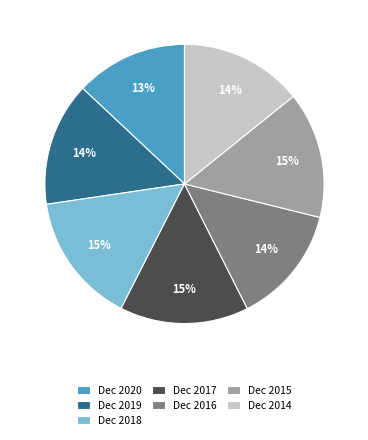

To the nearest percent, what is the average slice percentage?

14%